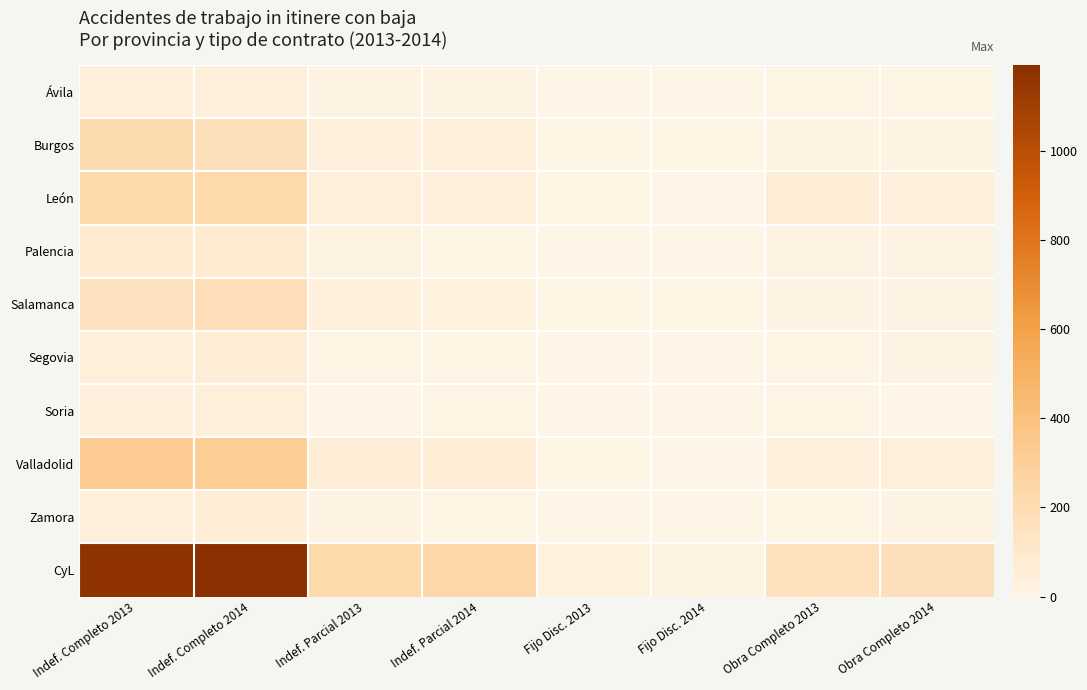

Between Indef. Completo 2014 and Obra Completo 2014, which series saw the biggest shift?

CyL